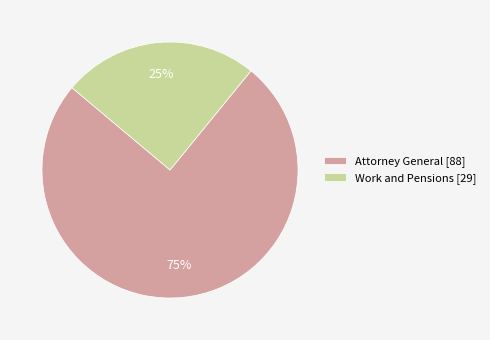

How many segments does this pie chart have?

2